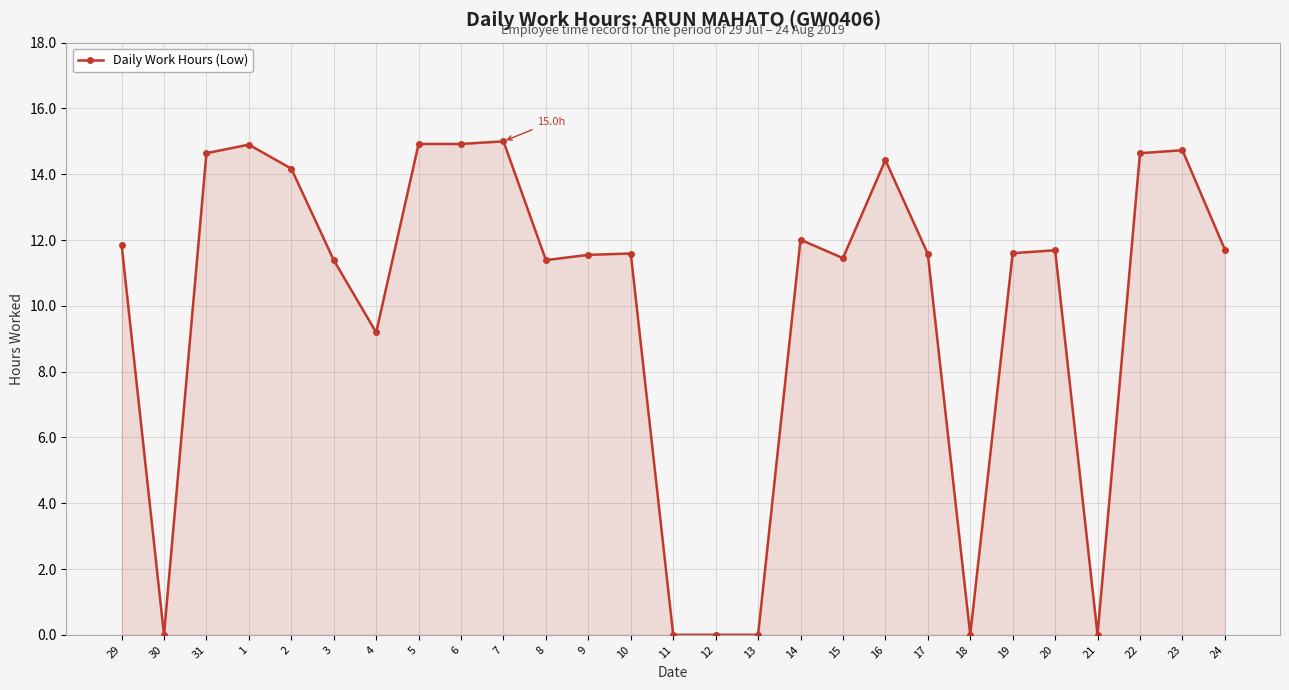

True or false: the data has more than 2 interior local peaks.

True